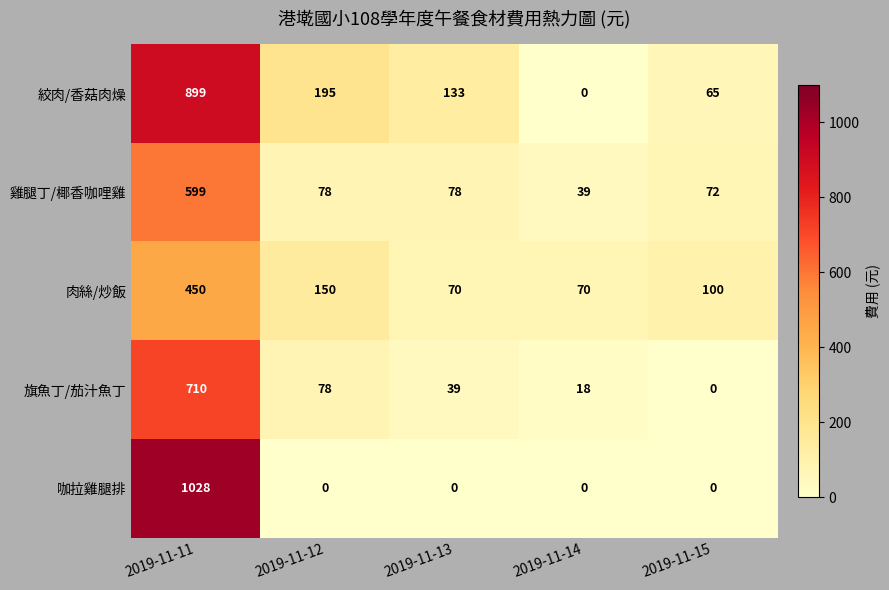

Reading left to right, list all the values displayed in this chart.

絞肉/香菇肉燥: 2019-11-11=899	2019-11-12=195	2019-11-13=133	2019-11-14=0	2019-11-15=65
雞腿丁/椰香咖哩雞: 2019-11-11=599	2019-11-12=78	2019-11-13=78	2019-11-14=39	2019-11-15=72
肉絲/炒飯: 2019-11-11=450	2019-11-12=150	2019-11-13=70	2019-11-14=70	2019-11-15=100
旗魚丁/茄汁魚丁: 2019-11-11=710	2019-11-12=78	2019-11-13=39	2019-11-14=18	2019-11-15=0
咖拉雞腿排: 2019-11-11=1028	2019-11-12=0	2019-11-13=0	2019-11-14=0	2019-11-15=0